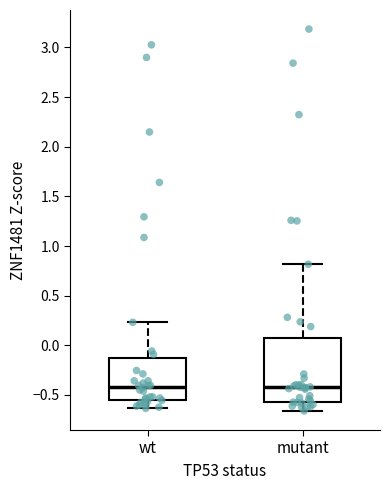

Reading left to right, transcribe this box plot: for each box, give where its median line is, the range the box spans, and where its two whiskers end, as read against the y-axis. The values are not printed on the chart, so give them approximately, as read against the axis.

wt: median -0.40, box -0.55 to -0.15, whiskers -0.65 to 0.25
mutant: median -0.40, box -0.55 to 0.05, whiskers -0.65 to 0.80